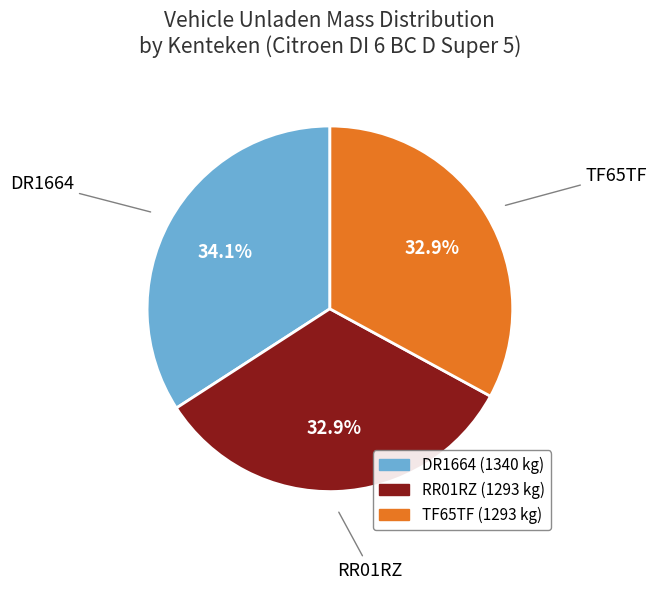

Does any single category account for the majority?

No